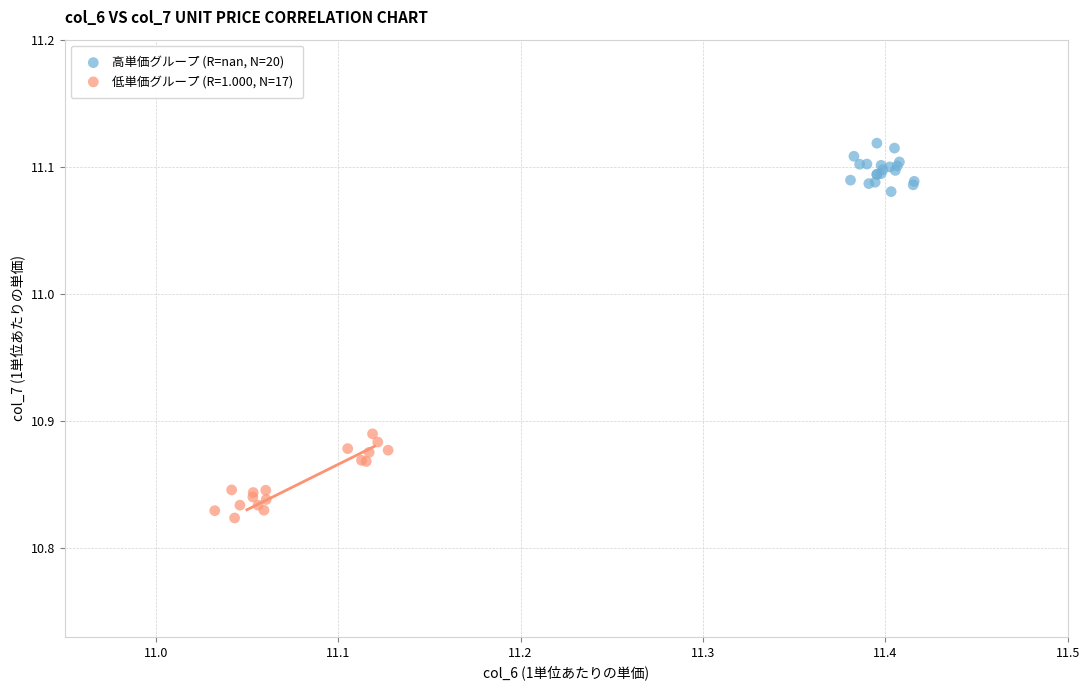

Which series reaches the minimum Y coordinate?

低単価グループ (R=1.000, N=17)